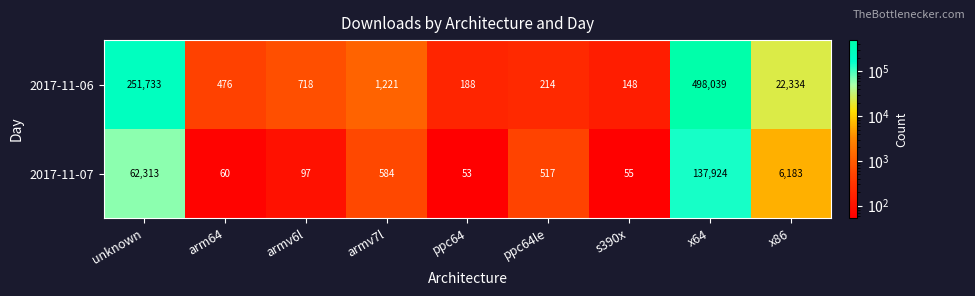

Which series has the widest spread of values?

2017-11-06